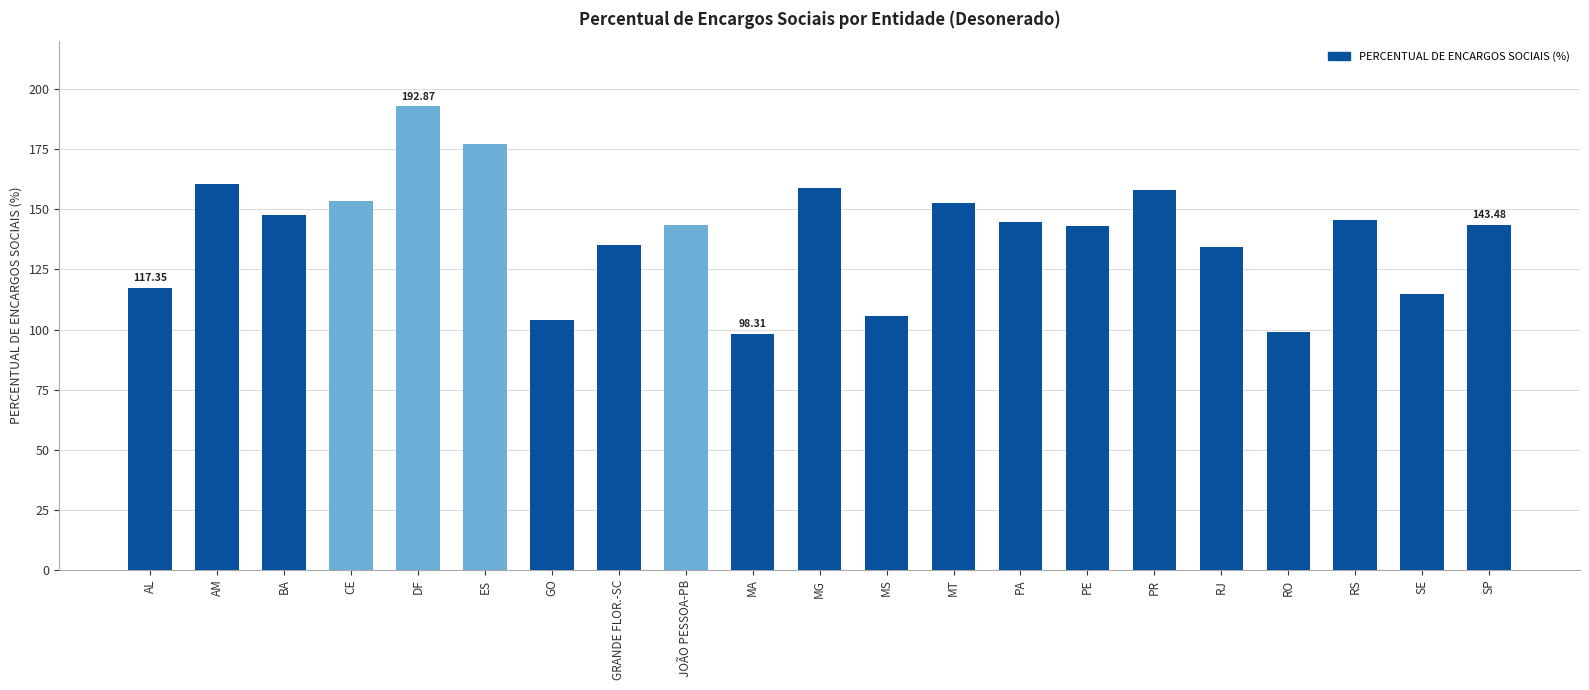

Count the number of categories in the chart.

21